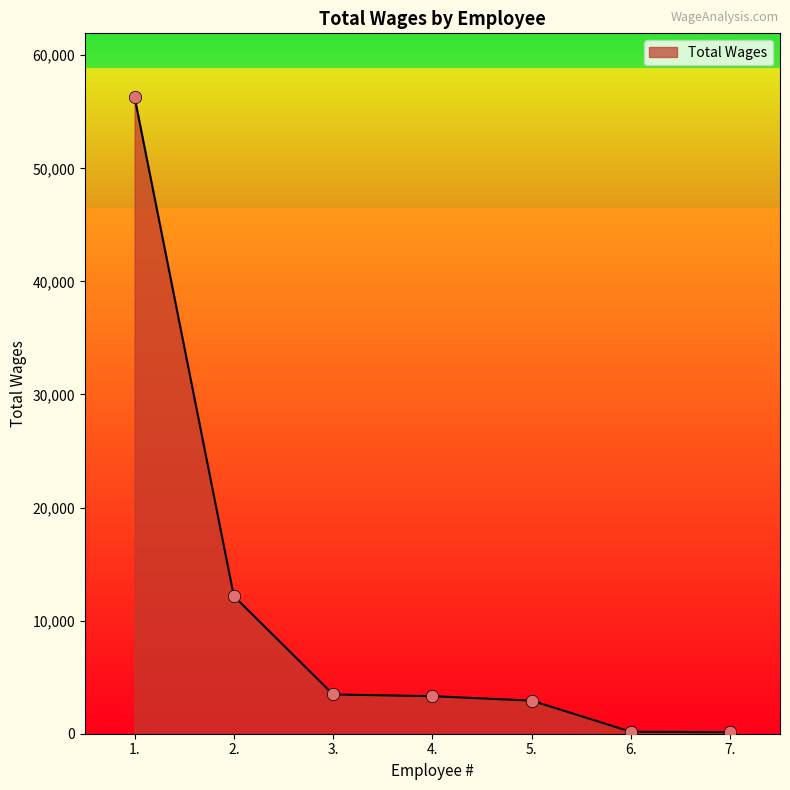

Between 6. and 3., which is larger?

3.